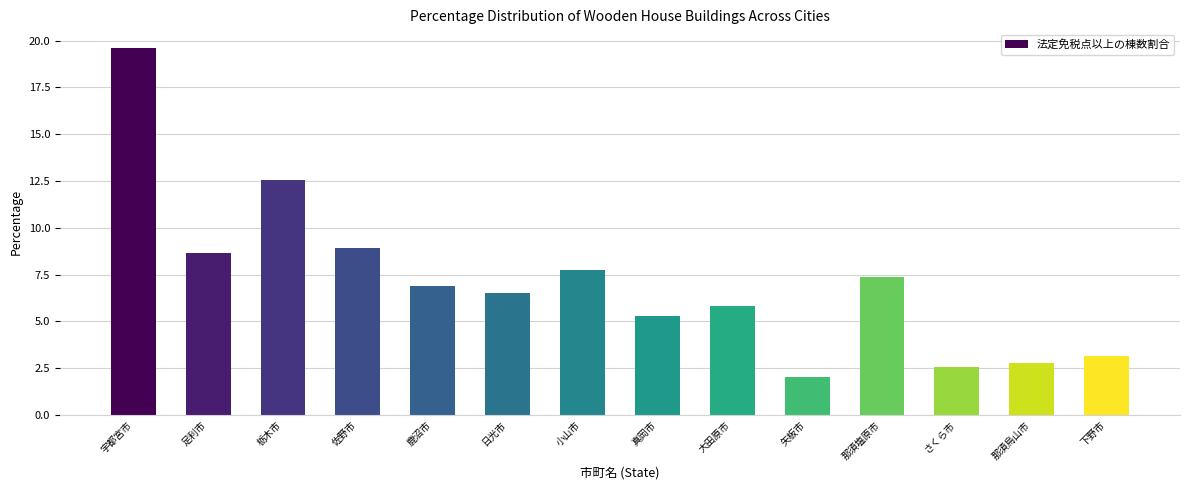

The chart shows a value of 4.8 at 那須烏山市. True or false?

False